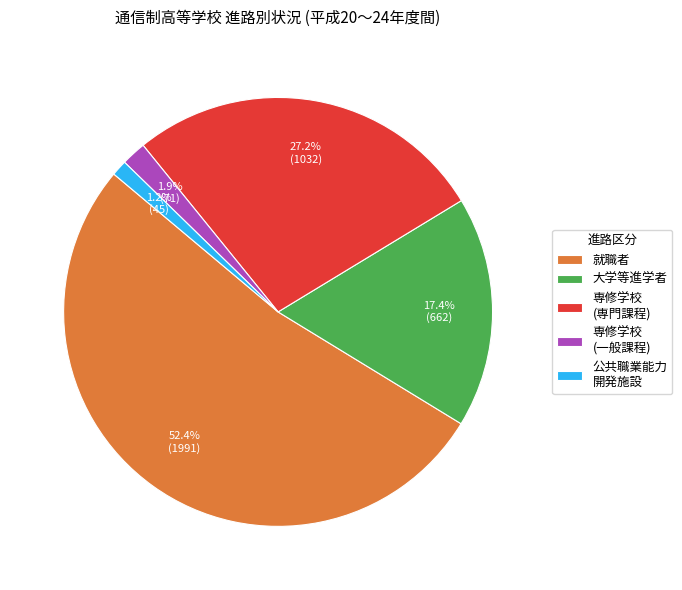

How many slices are in this pie chart?

5